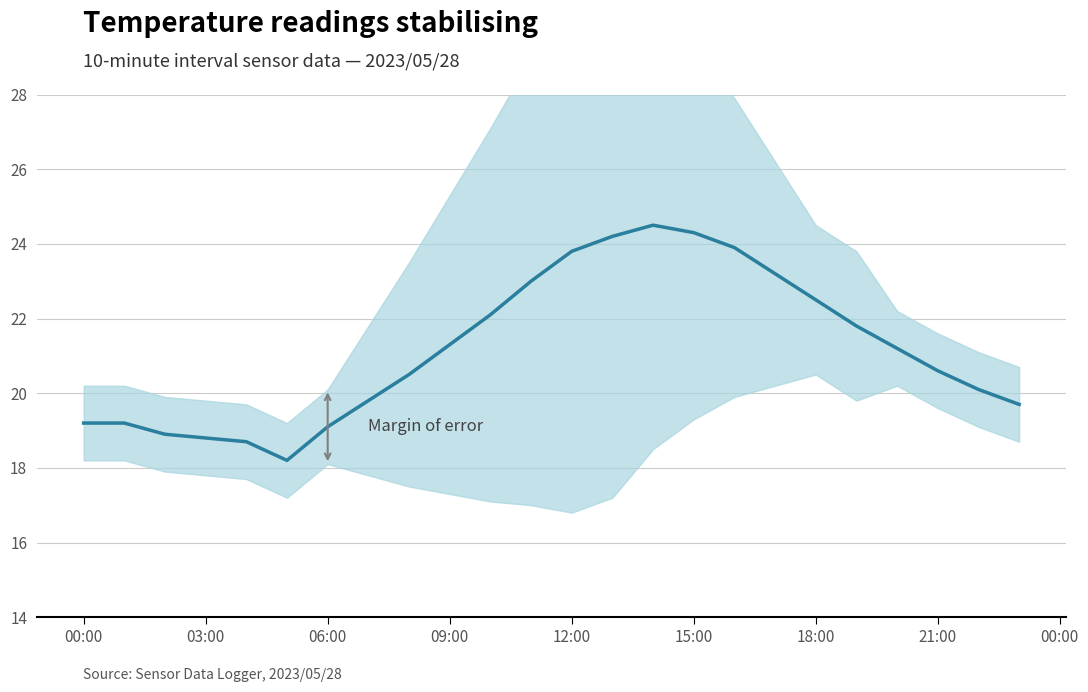

What is the label of the 3rd point from the left?

06:00